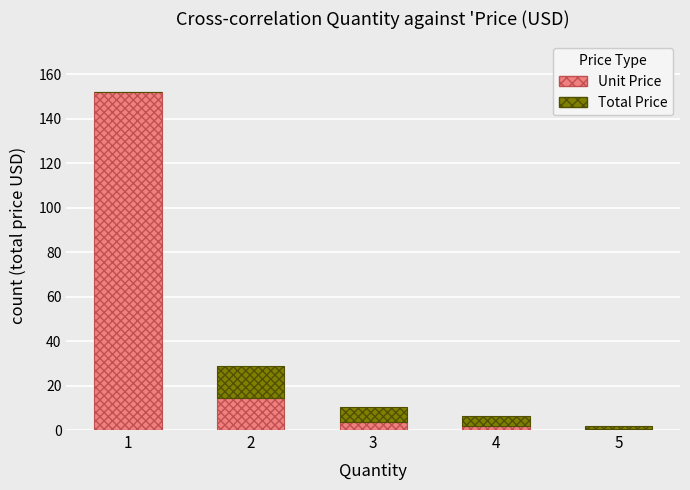

What is the total value across all series at 1?

152.1